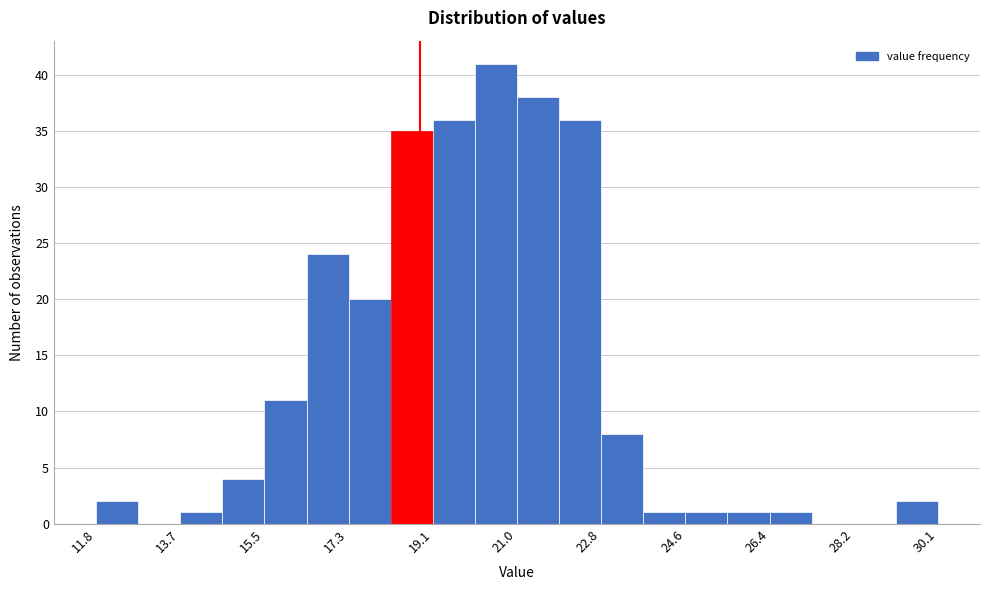

Reading left to right, transcribe this chart: for each bar, give the range it covers on the x-axis and its height. Neither the bar edges nor the heights are printed on the chart, so give them approximately, as read against the axes.

11.8 to 12.8: 2
12.8 to 13.6: 0
13.6 to 14.6: 1
14.6 to 15.4: 4
15.4 to 16.4: 11
16.4 to 17.4: 24
17.4 to 18.2: 20
18.2 to 19.2: 35
19.2 to 20.0: 36
20.0 to 21.0: 41
21.0 to 21.8: 38
21.8 to 22.8: 36
22.8 to 23.6: 8
23.6 to 24.6: 1
24.6 to 25.6: 1
25.6 to 26.4: 1
26.4 to 27.4: 1
27.4 to 28.2: 0
28.2 to 29.2: 0
29.2 to 30.0: 2